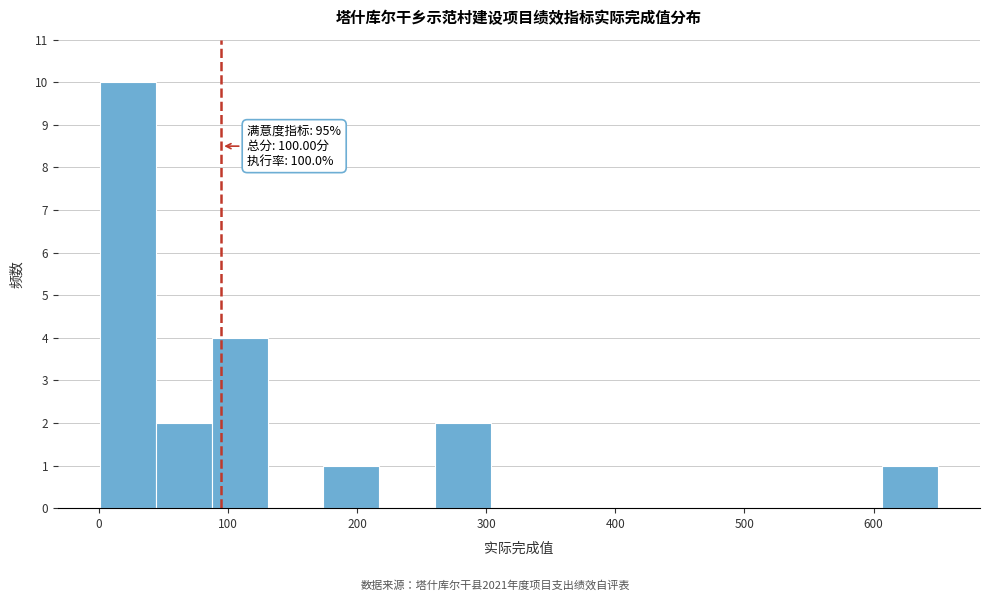

Which range on the x-axis has the tallest bar?

0 to 40